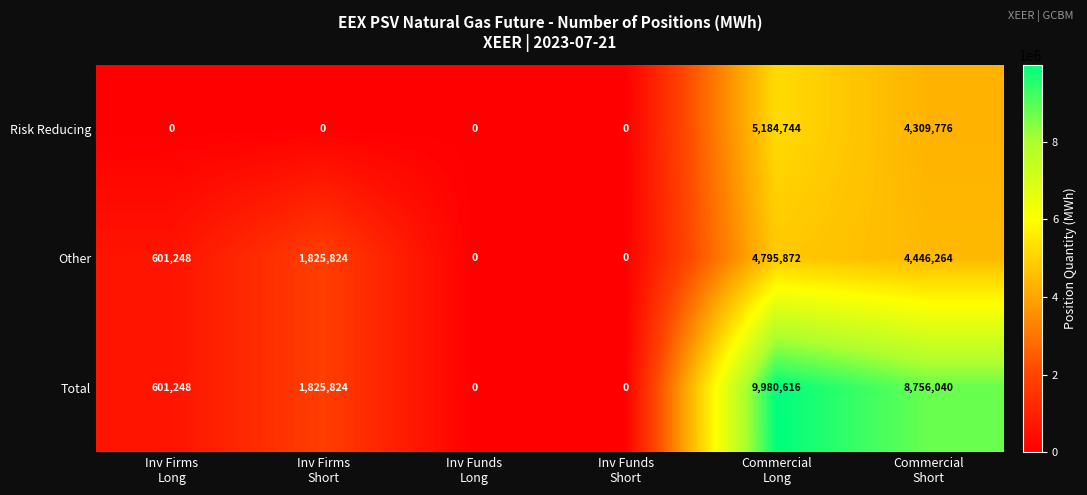

At how many categories does at least one series exceed 8037782?

2